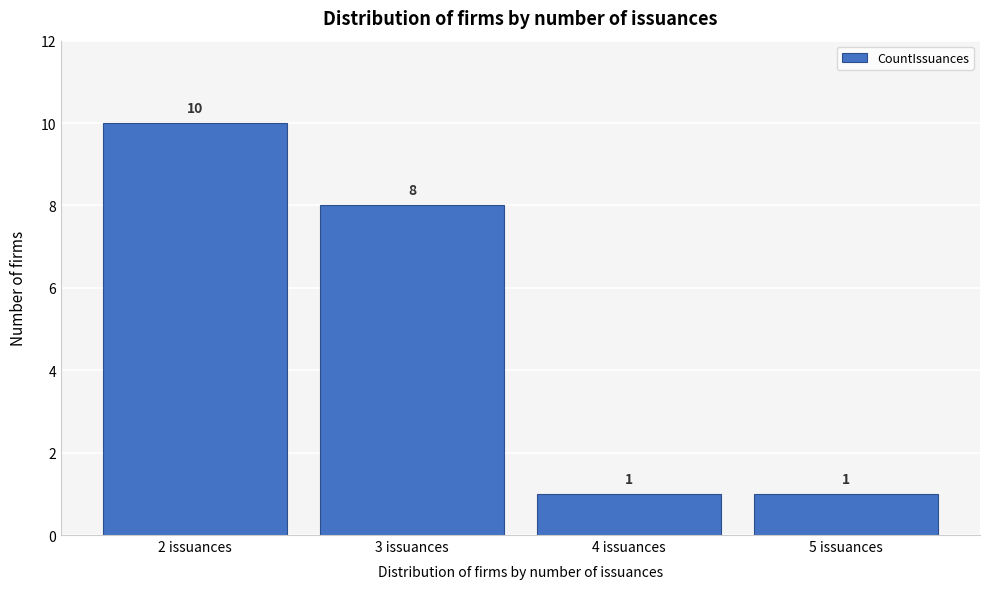

Reading left to right, transcribe all the data shown in this chart.

2 issuances=10	3 issuances=8	4 issuances=1	5 issuances=1